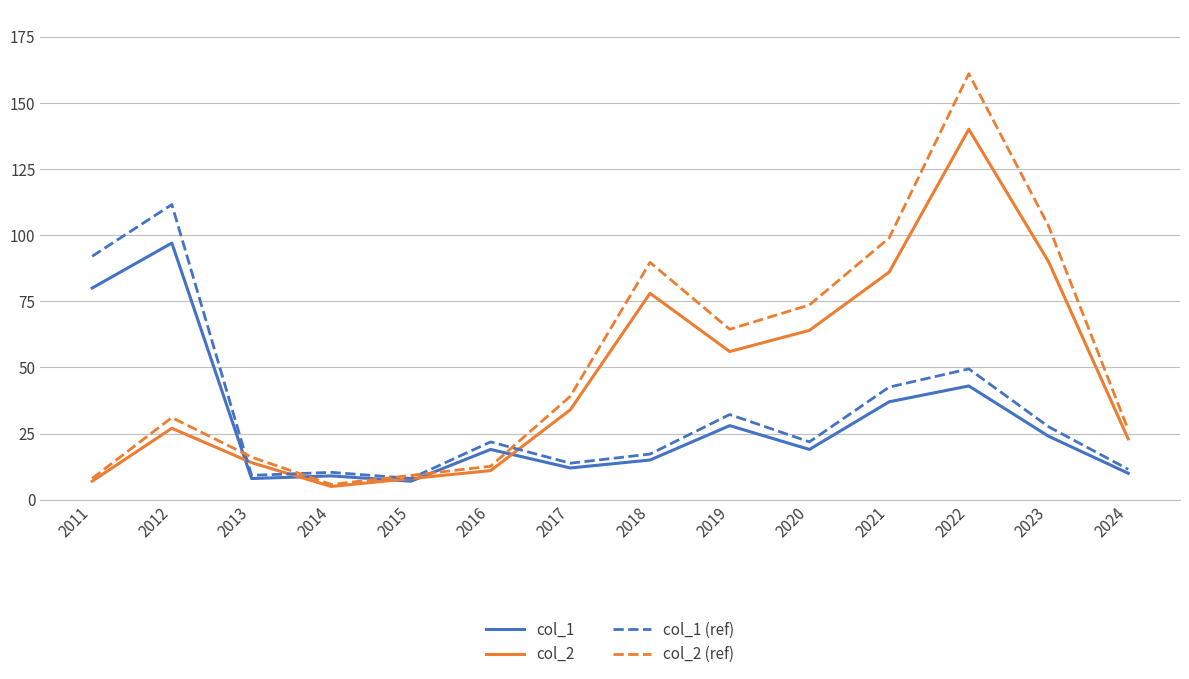

Between which two adjacent categories do col_1 and col_2 (ref) first intersect?

2012 and 2013